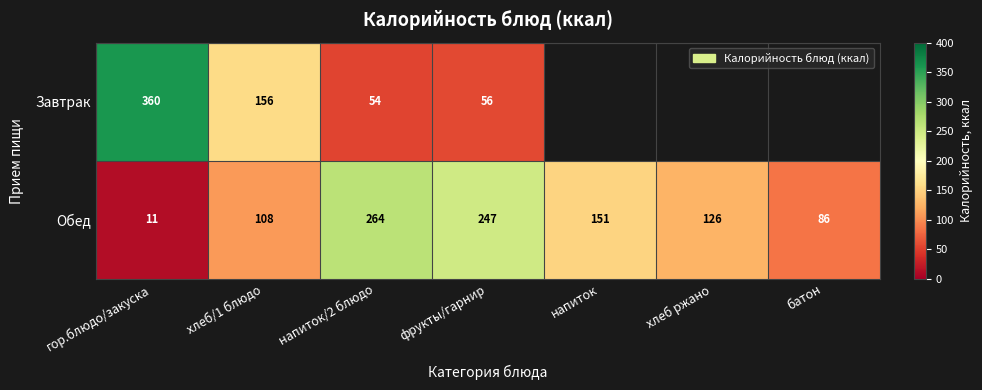

Between гор.блюдо/закуска and напиток/2 блюдо, which series saw the biggest shift?

Завтрак